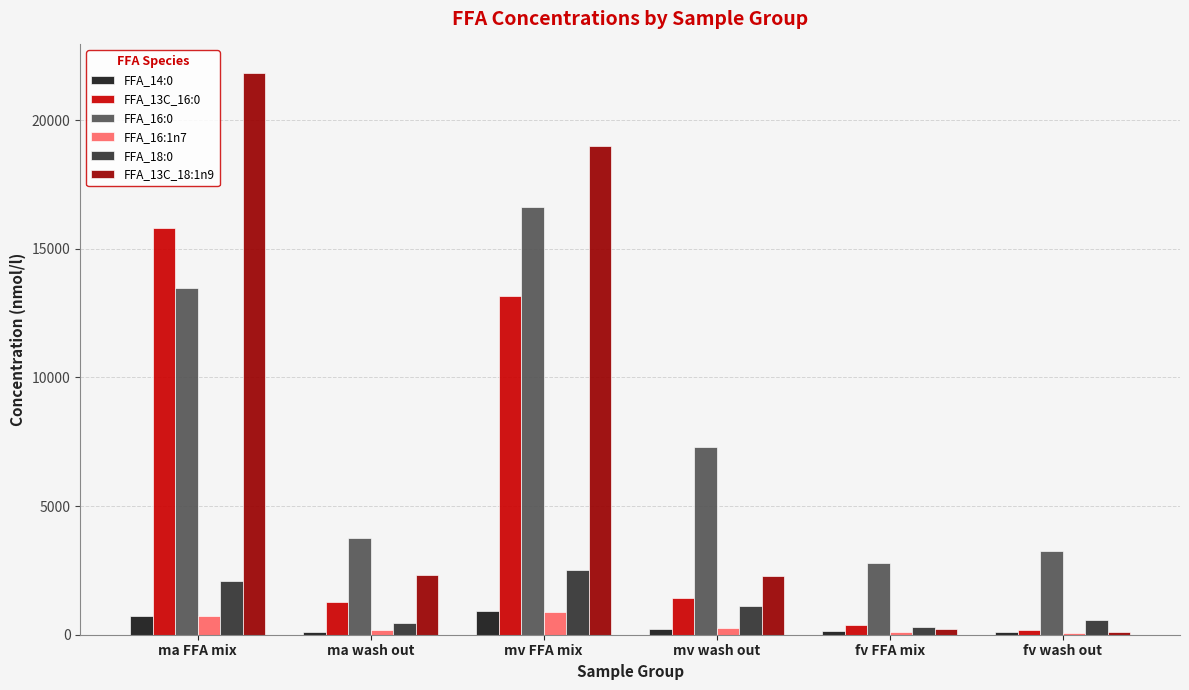

What are all the series names shown in the legend?

FFA_14:0, FFA_13C_16:0, FFA_16:0, FFA_16:1n7, FFA_18:0, FFA_13C_18:1n9